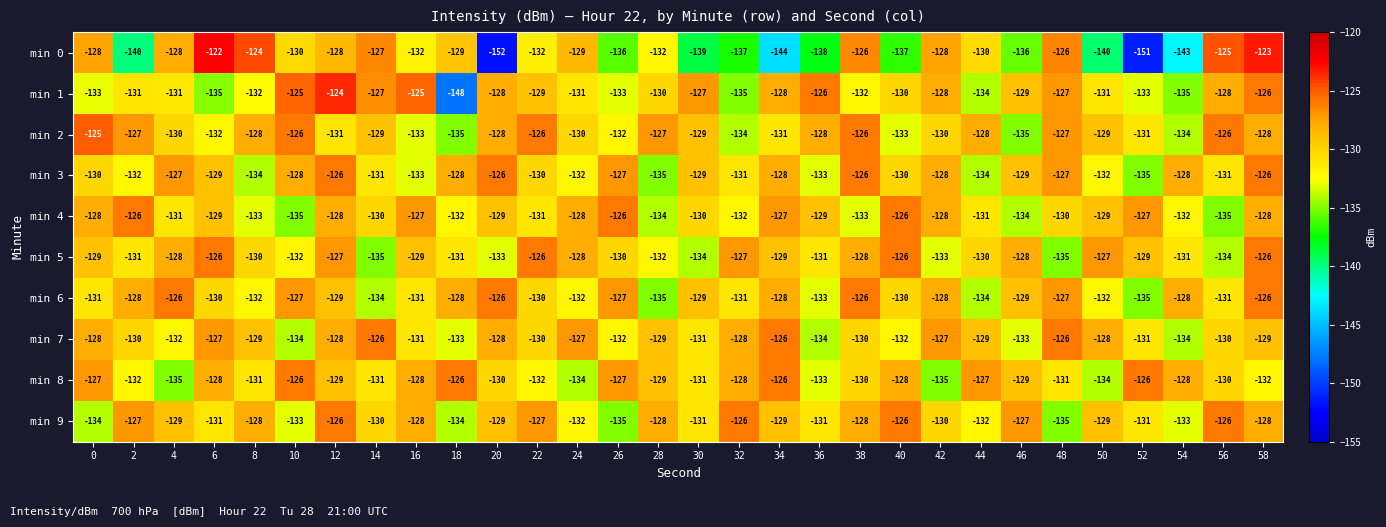

What is the sum of all min 8 values?

-3893